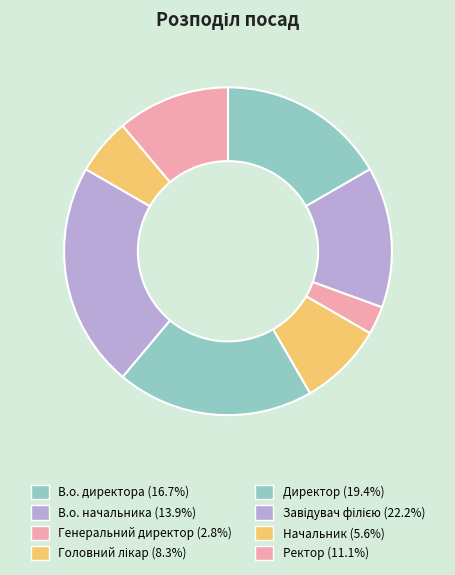

How many segments does this pie chart have?

8